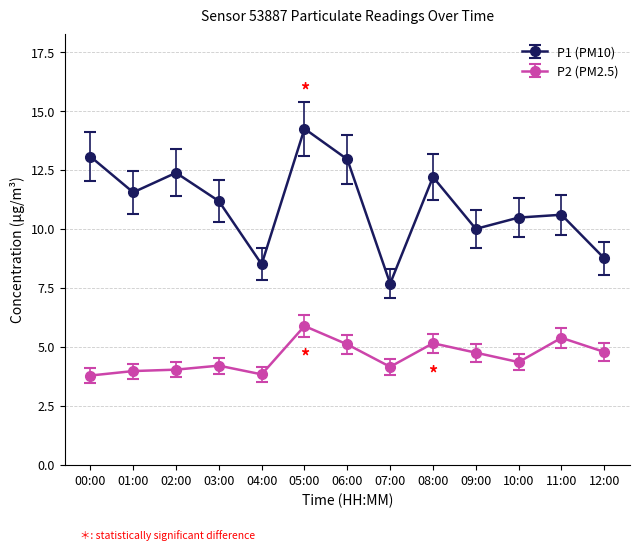

What is the maximum value for P2 (PM2.5)?

5.9